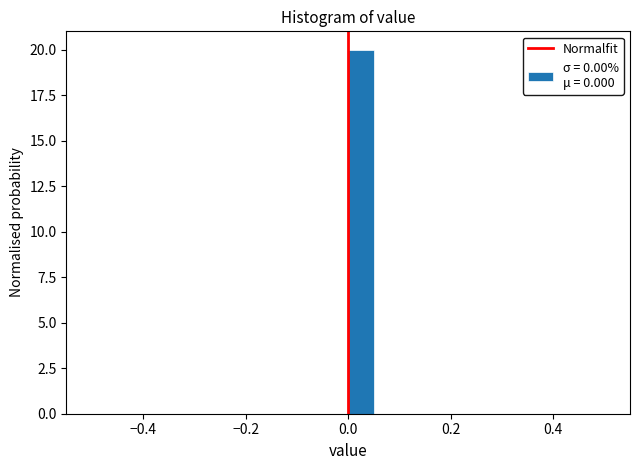

Read against the x-axis, roughly where is the centre of the tallest bar?

0.02